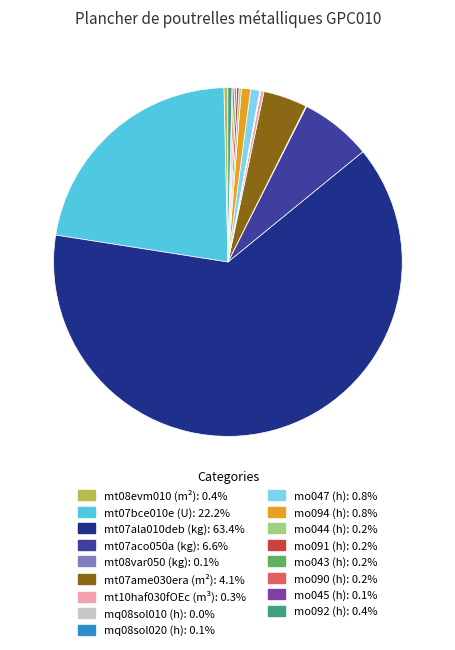

What is the largest slice in the pie chart?

mt07ala010deb (kg)